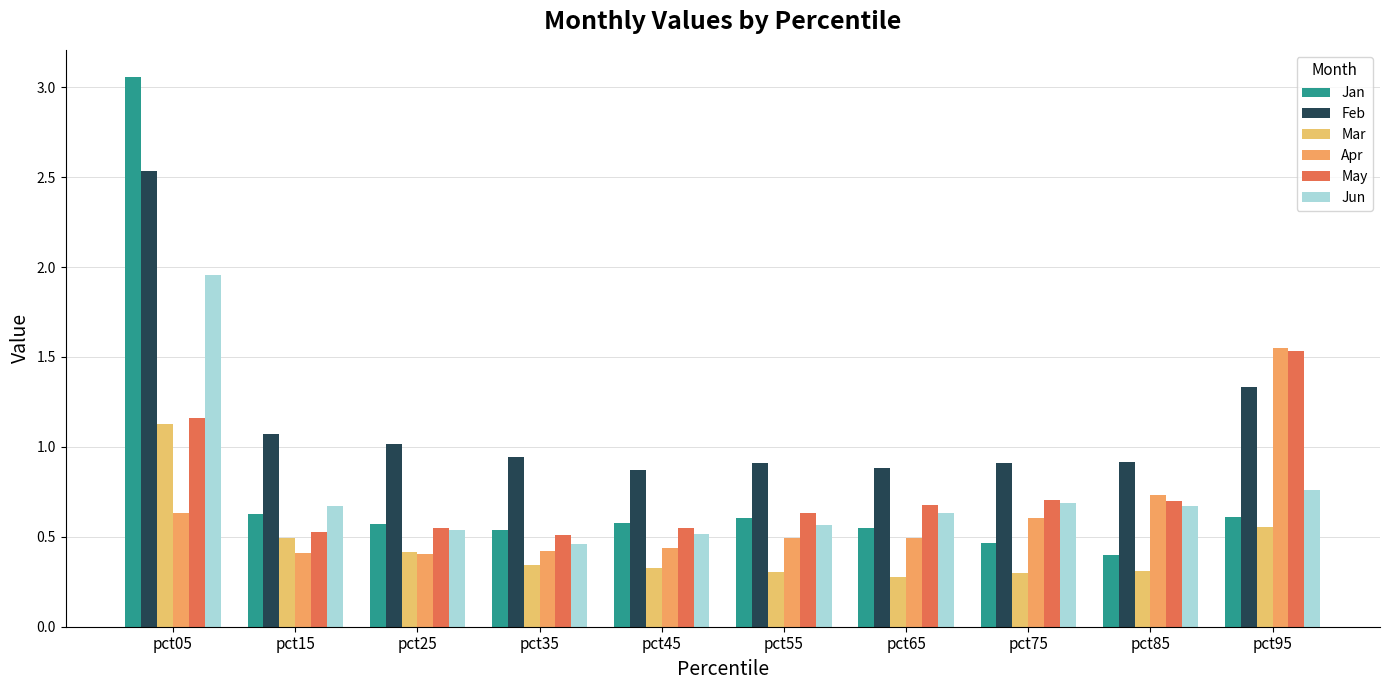

What is the sum of all Feb values?

11.4